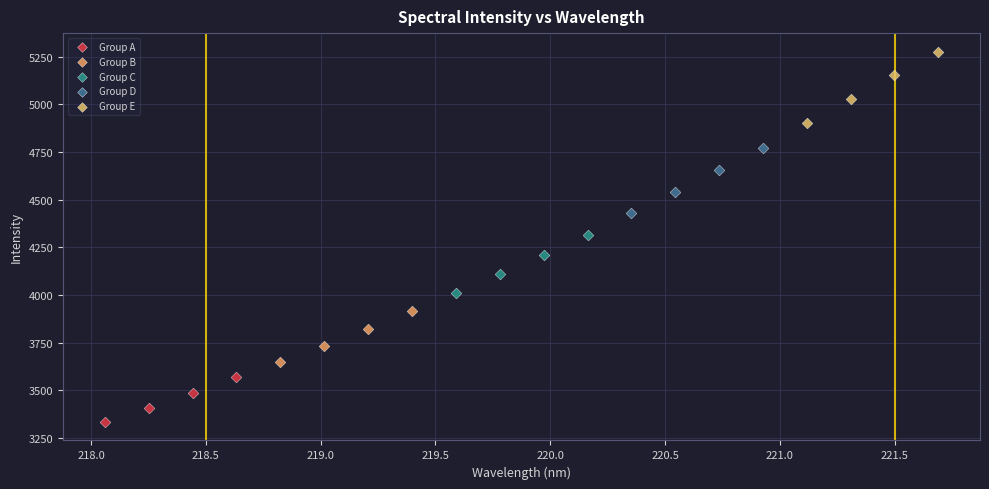

Which series contains the highest Y value?

Group E